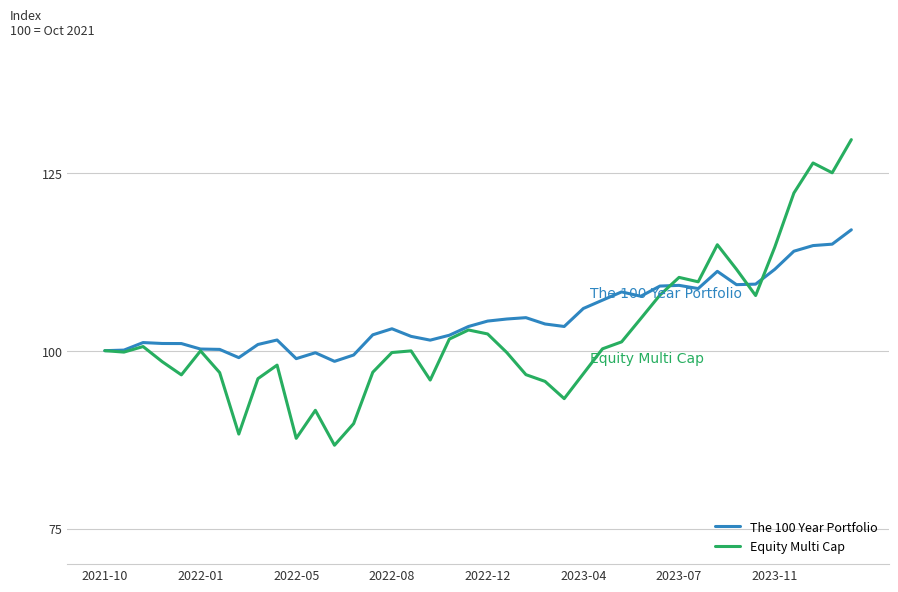

What is the minimum value for The 100 Year Portfolio?

98.5